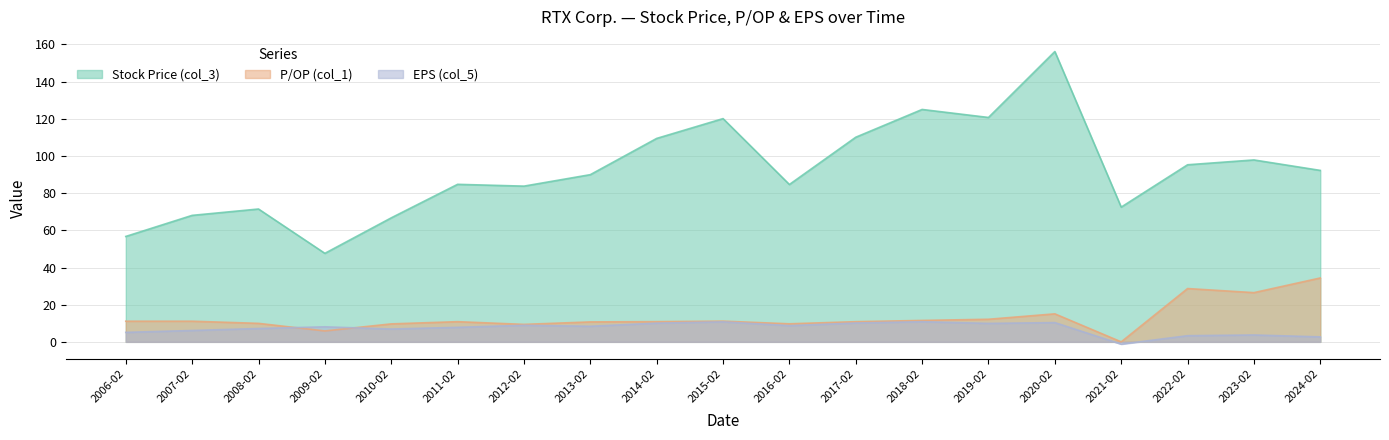

What are all the series names shown in the legend?

Stock Price (col_3), P/OP (col_1), EPS (col_5)